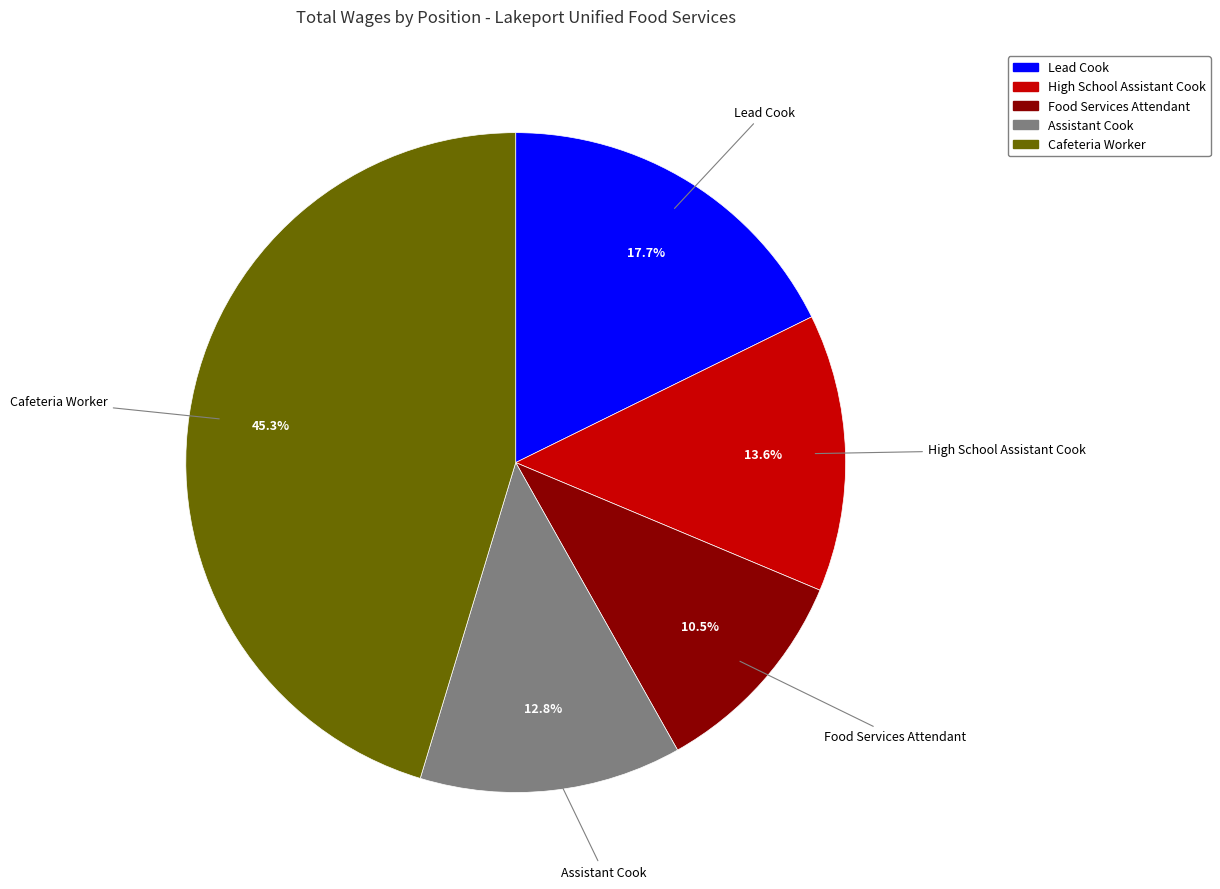

Approximately how many times larger is the value at Cafeteria Worker compared to High School Assistant Cook?

3.3